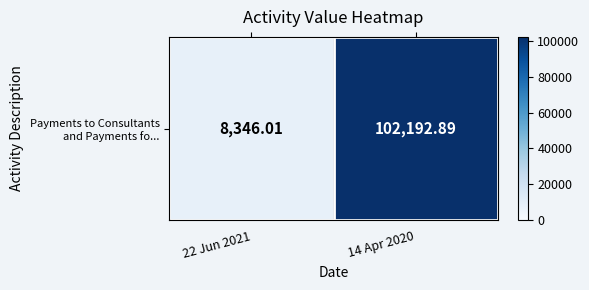

Which label corresponds to the smallest value in the chart?

22 Jun 2021